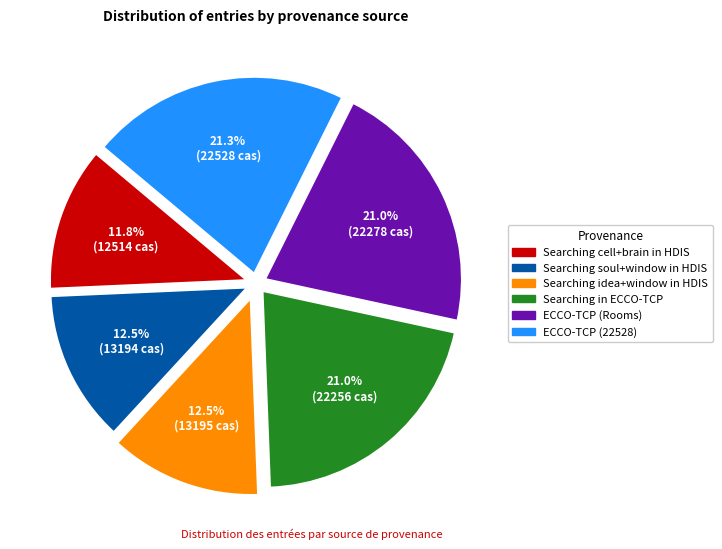

Does any single category account for the majority?

No